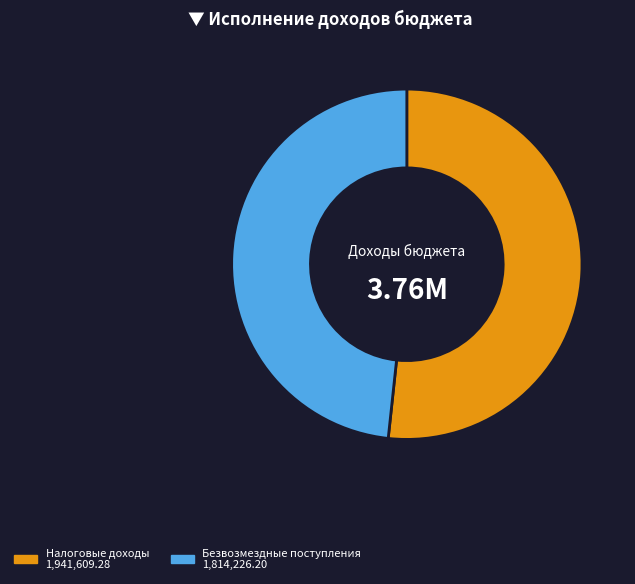

How many segments does this pie chart have?

2